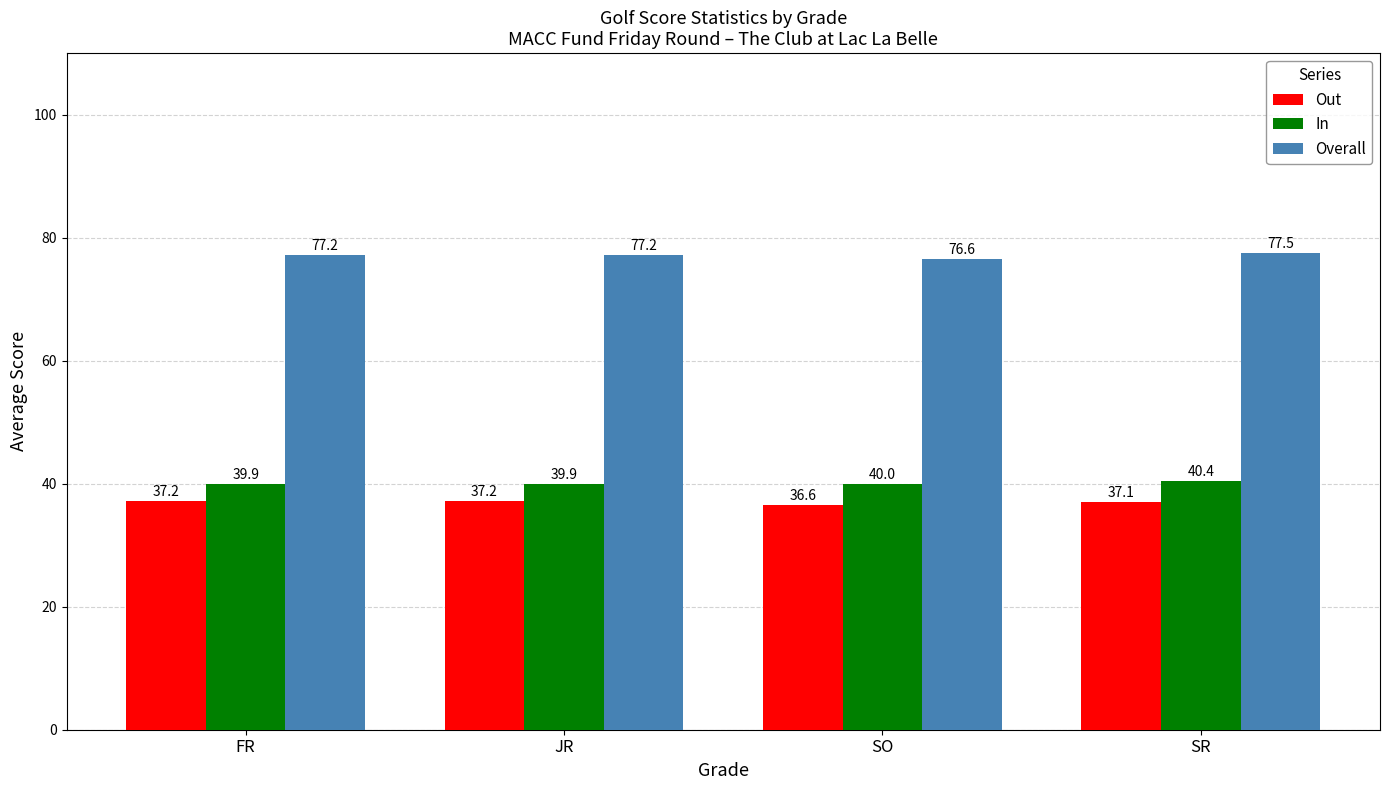

At which category does the chart reach its minimum across all series?

SO